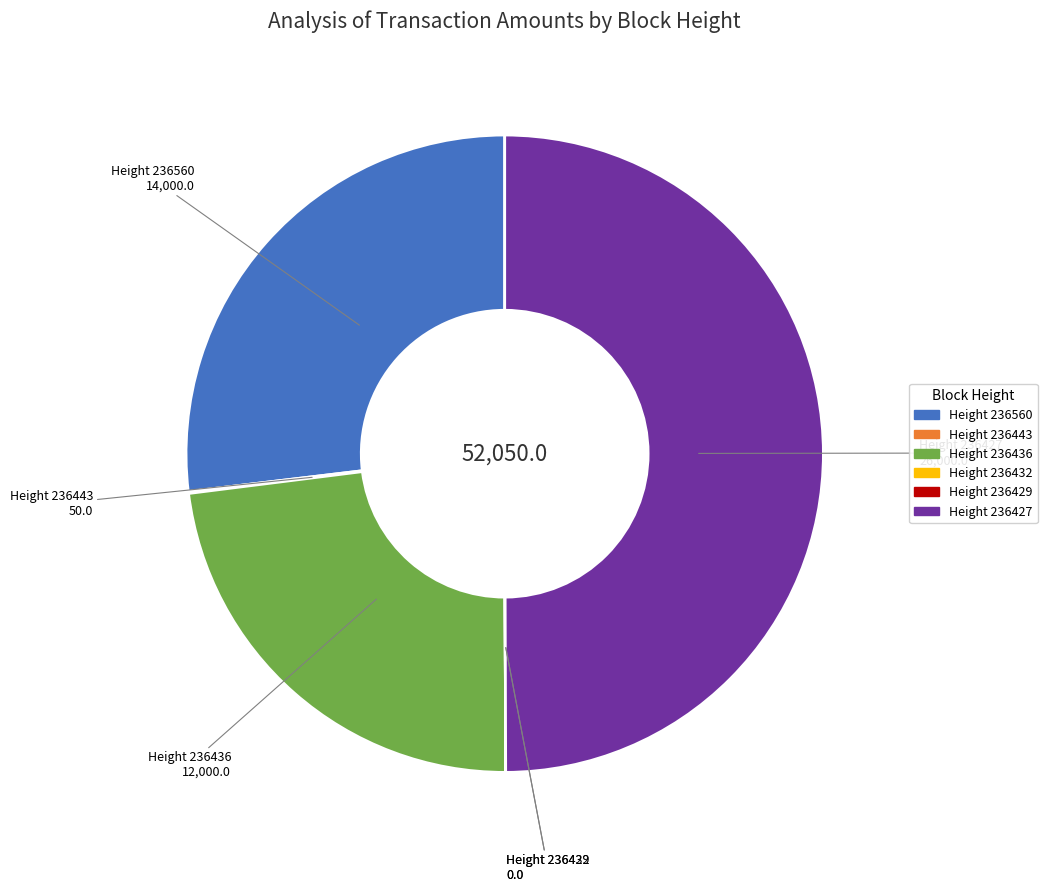

Count the number of slices in the pie.

6